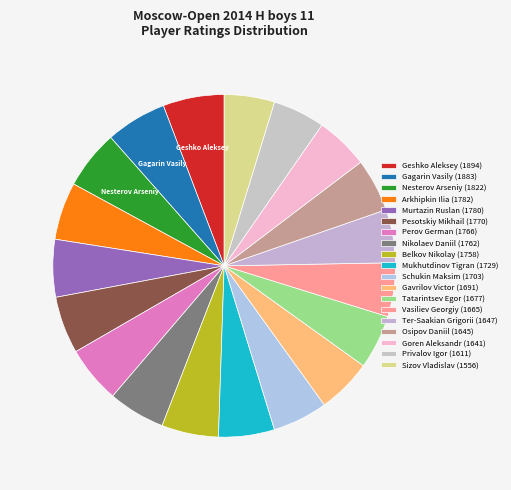

What percentage is NOT represented by Schukin Maksim?

94.8%